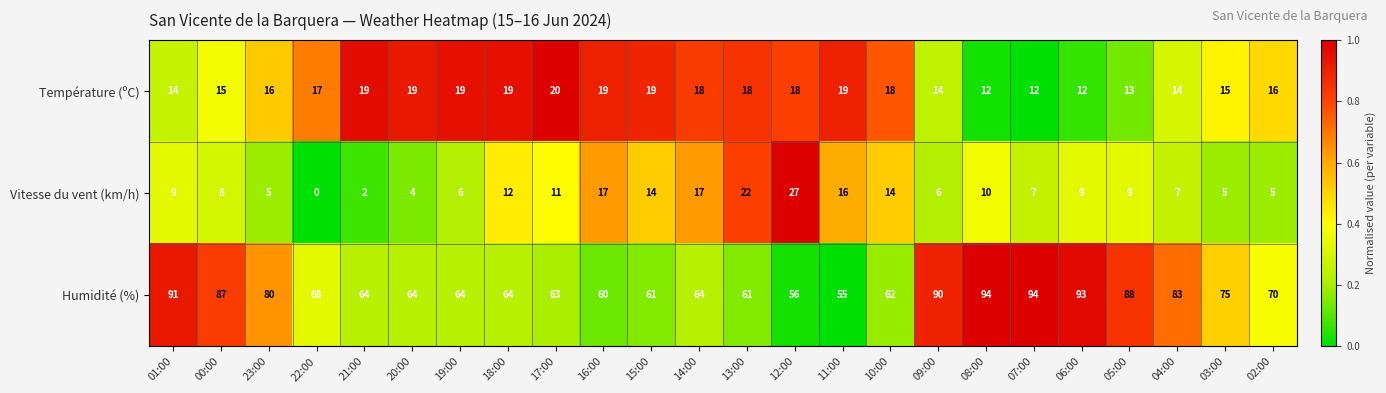

Which category has the highest value in the Vitesse du vent (km/h) series?

12:00